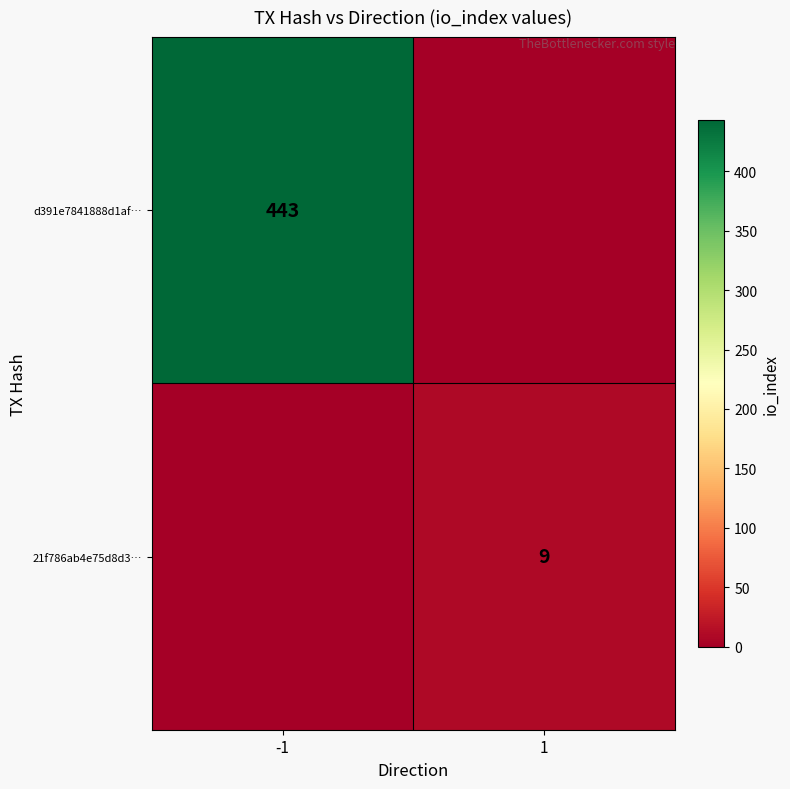

Between -1 and 1, which is larger?

-1